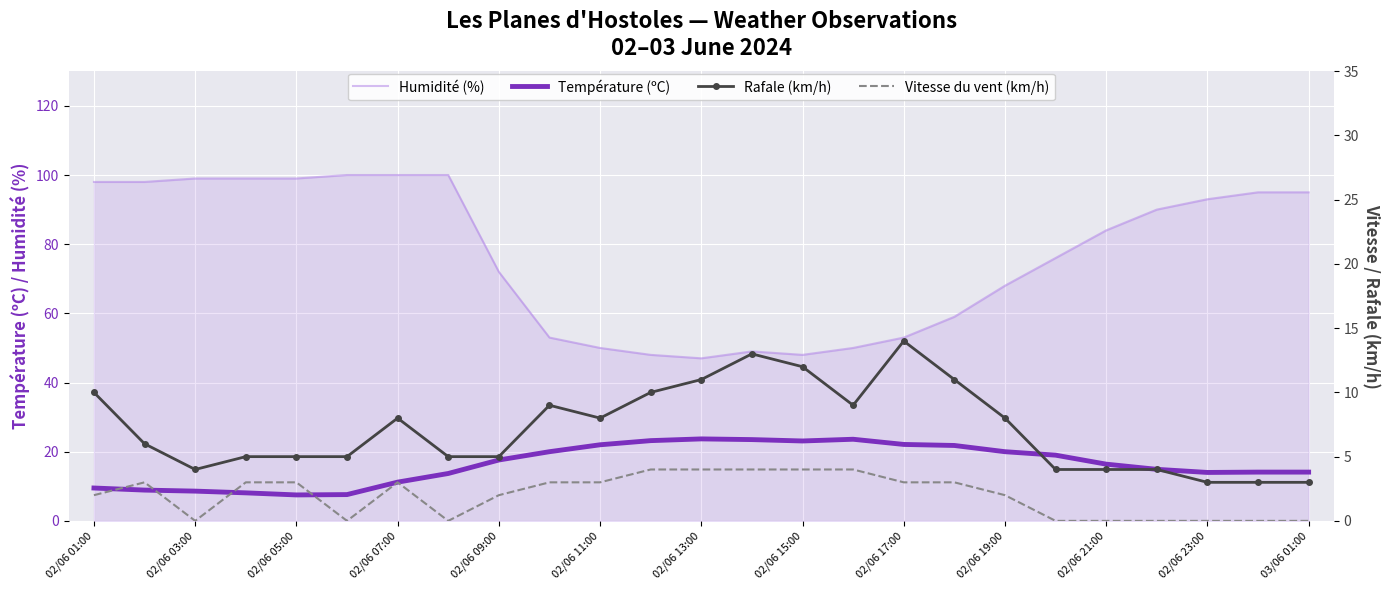

The Humidité (%) series shows 28.0 at 02/06 07:00. True or false?

False